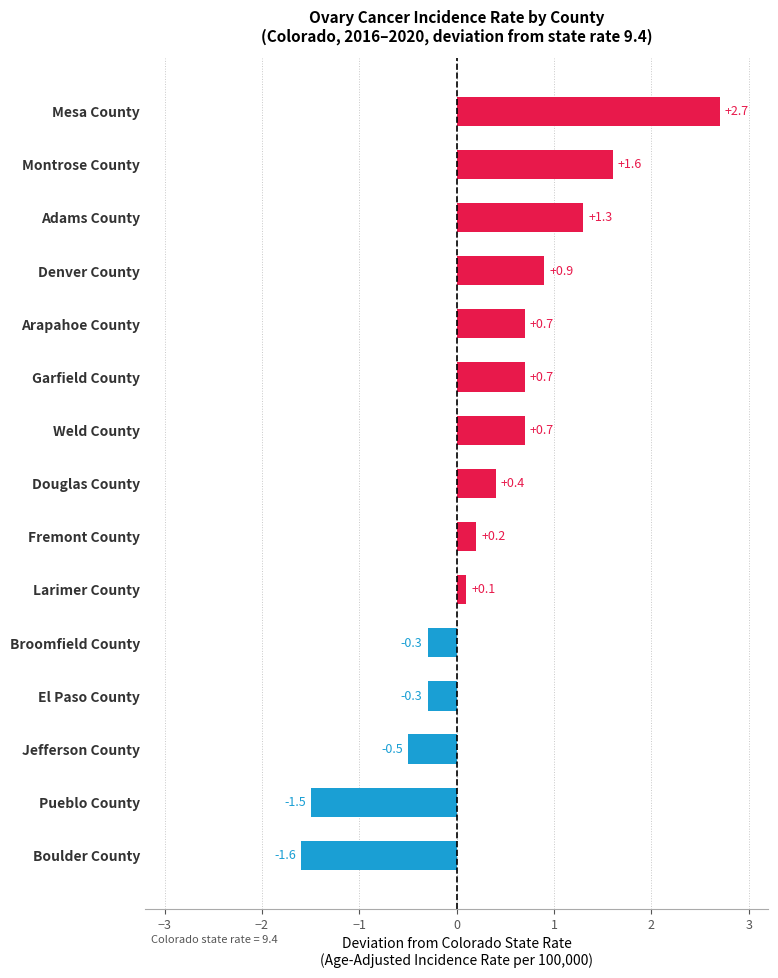

Read the value at Garfield County.

0.7